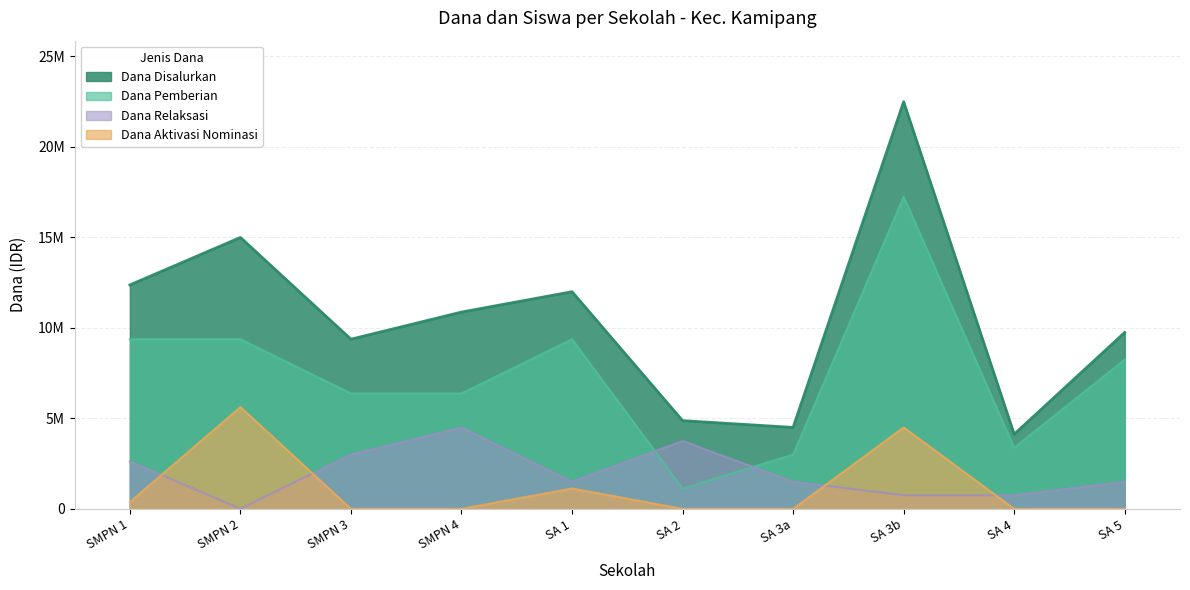

Does the chart display data point markers on the line(s)?

No